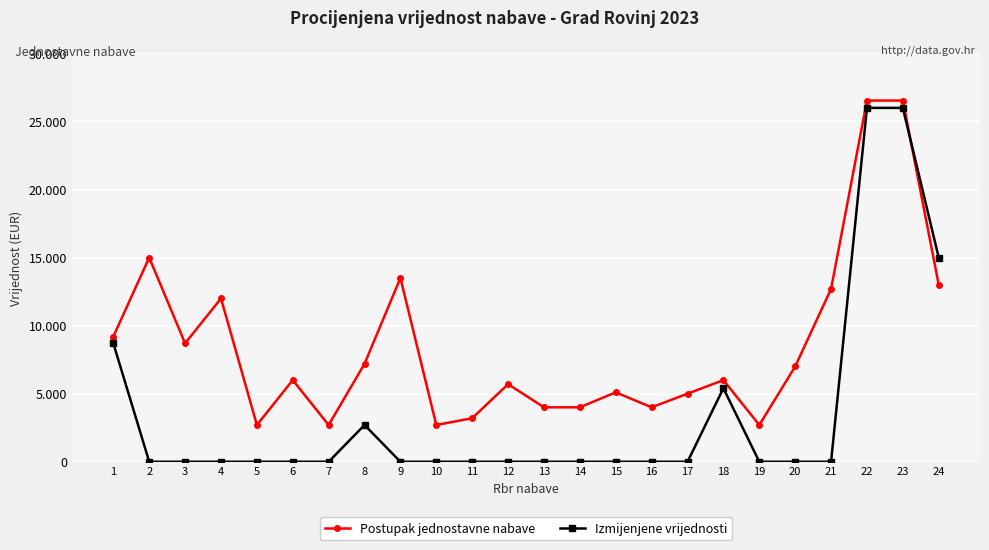

What are all the series names shown in the legend?

Postupak jednostavne nabave, Izmijenjene vrijednosti